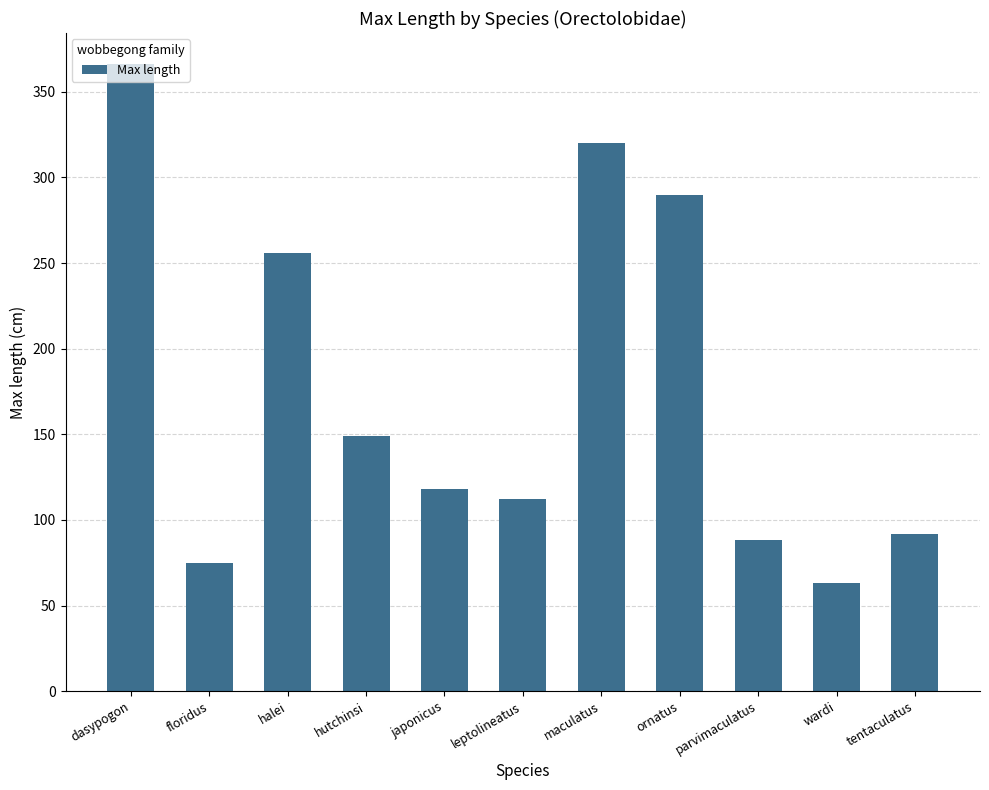

The chart shows a value of 172.6 at japonicus. True or false?

False